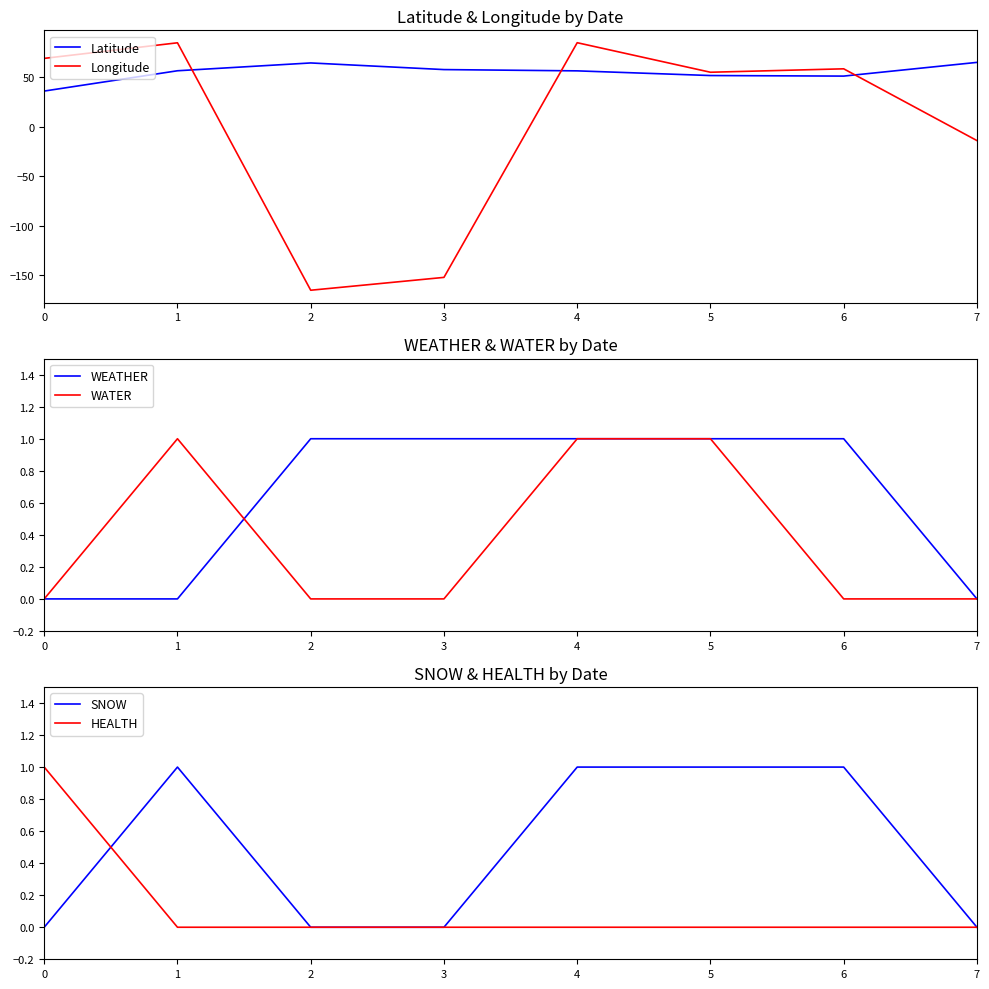

At which category is the sum across all series the highest?

4